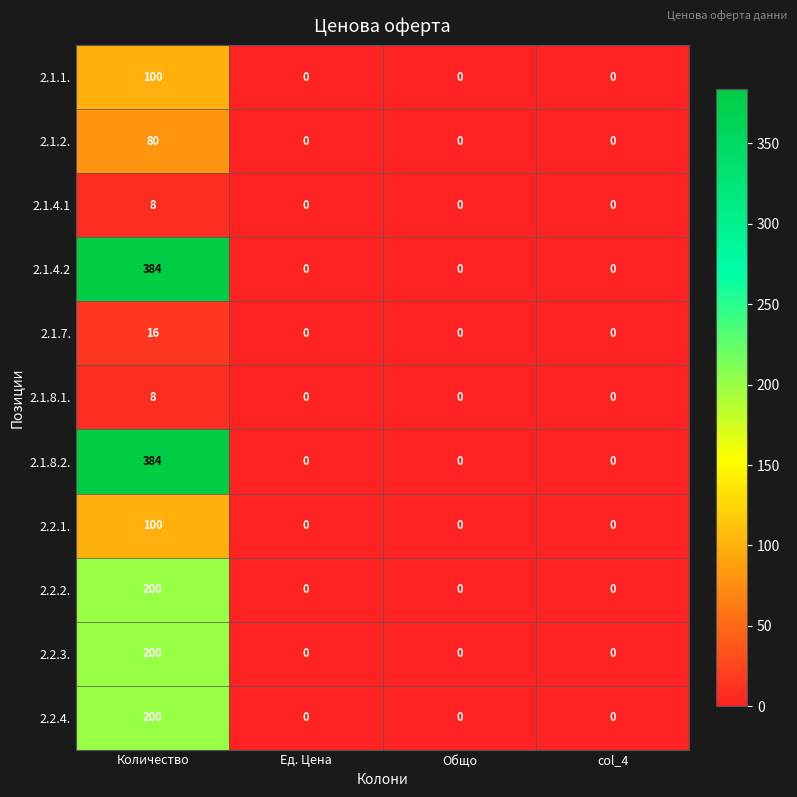

The value of 2.1.8.2. at Ед. Цена is 0. True or false?

True